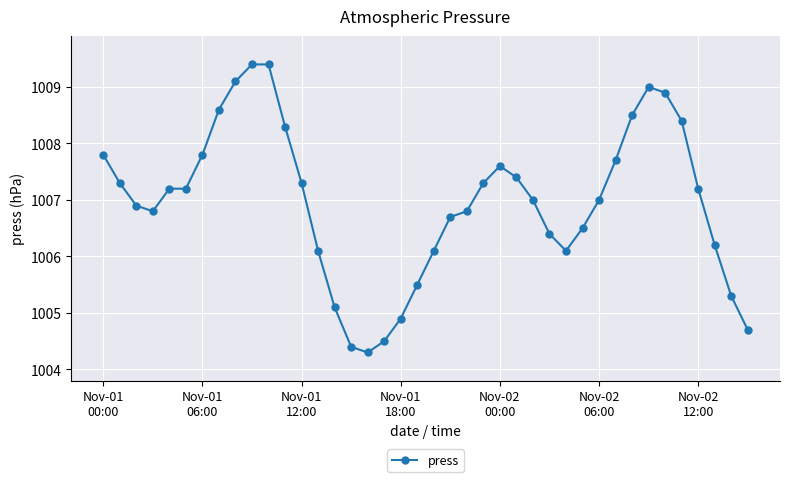

What is the value of the 16th point from the left?

1004.4